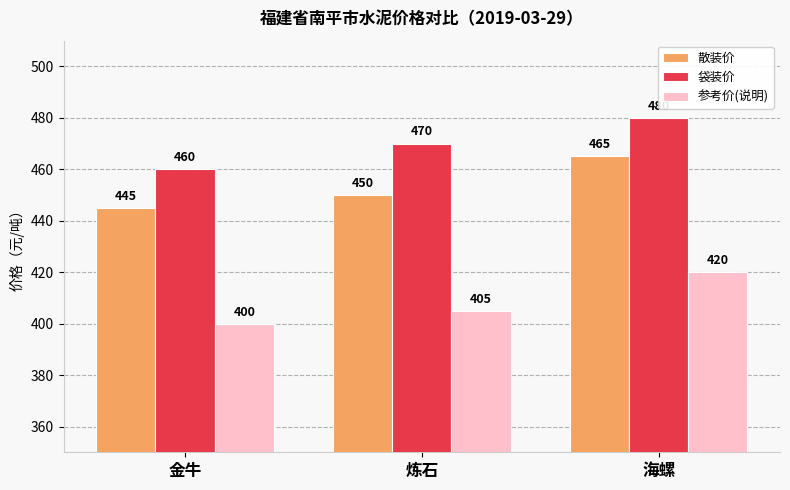

What is the spread (max minus min) of values at 金牛?

60